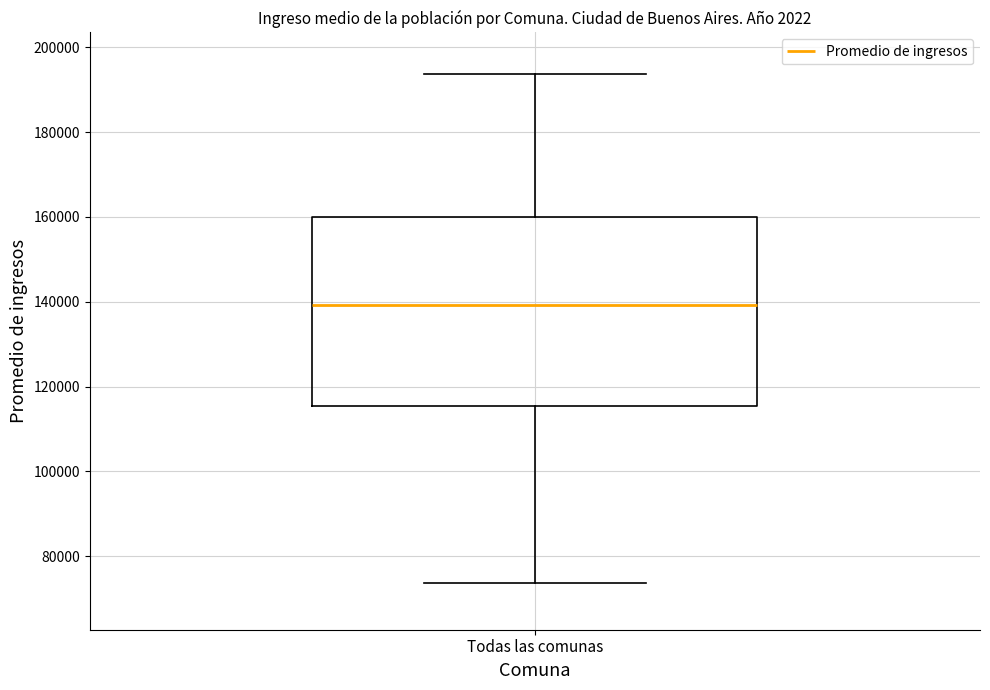

Read this box plot against the y-axis: the position of the median line, the range covered by the box, and the ends of both whiskers. The values are not printed on the chart, so give them approximately, as read against the axis.

median 140000, box 116000 to 160000, whiskers 74000 to 194000